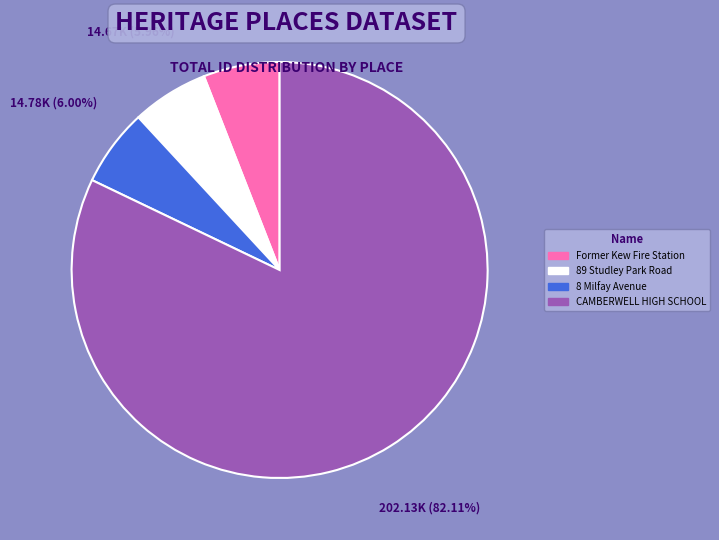

How many segments does this pie chart have?

4